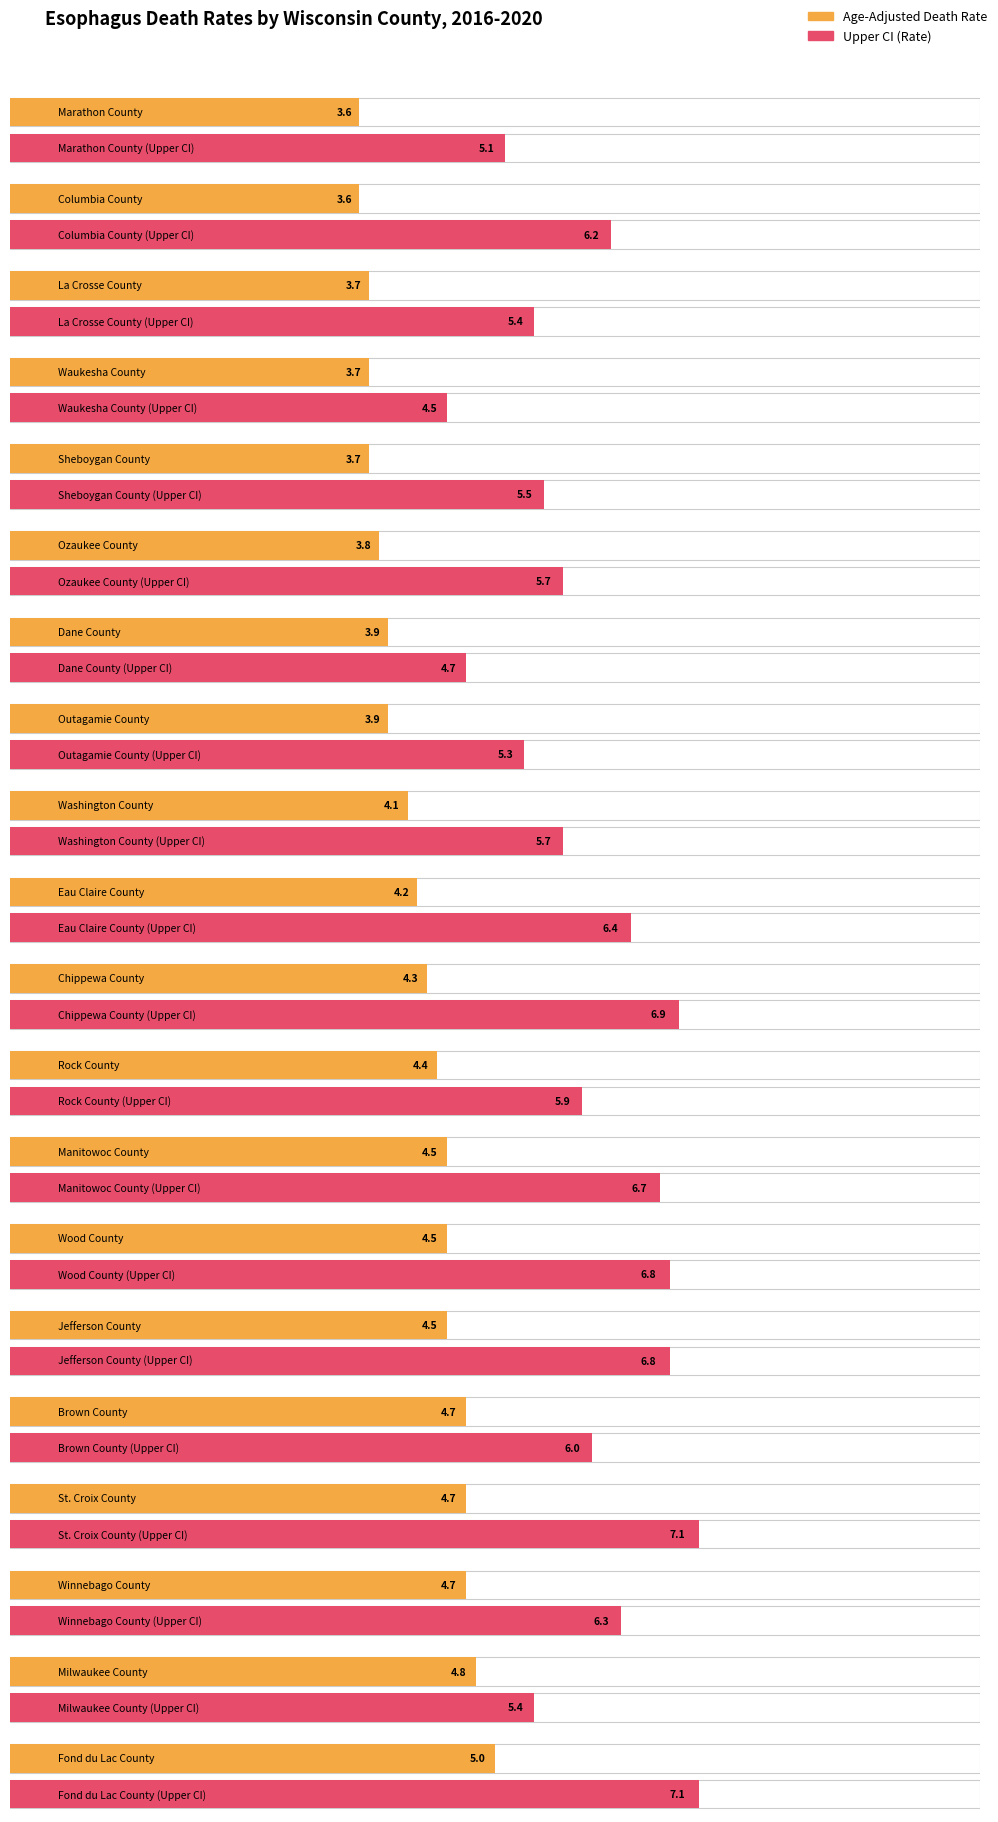

At which label does Upper CI first exceed 6?

Columbia County